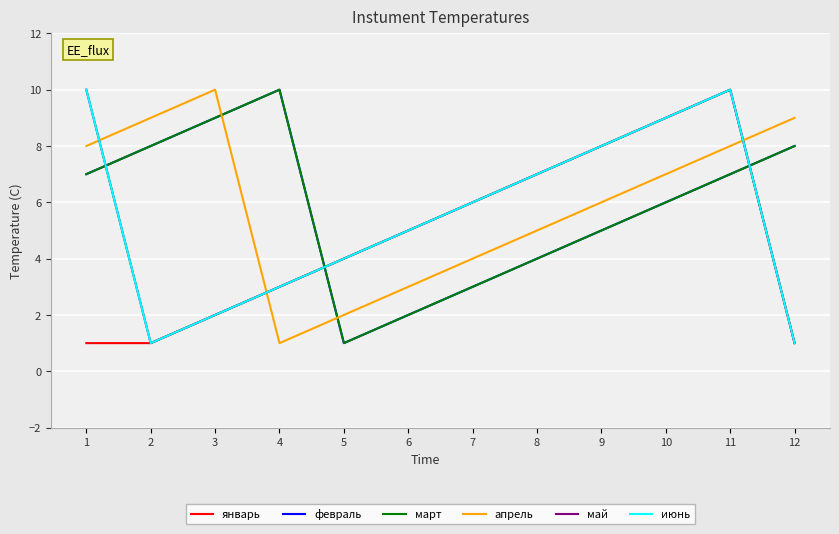

Reading left to right, extract all data points from this chart.

январь: 1=1	2=1	3=2	4=3	5=4	6=5	7=6	8=7	9=8	10=9	11=10	12=1
февраль: 1=7	2=8	3=9	4=10	5=1	6=2	7=3	8=4	9=5	10=6	11=7	12=8
март: 1=7	2=8	3=9	4=10	5=1	6=2	7=3	8=4	9=5	10=6	11=7	12=8
апрель: 1=8	2=9	3=10	4=1	5=2	6=3	7=4	8=5	9=6	10=7	11=8	12=9
май: 1=10	2=1	3=2	4=3	5=4	6=5	7=6	8=7	9=8	10=9	11=10	12=1
июнь: 1=10	2=1	3=2	4=3	5=4	6=5	7=6	8=7	9=8	10=9	11=10	12=1